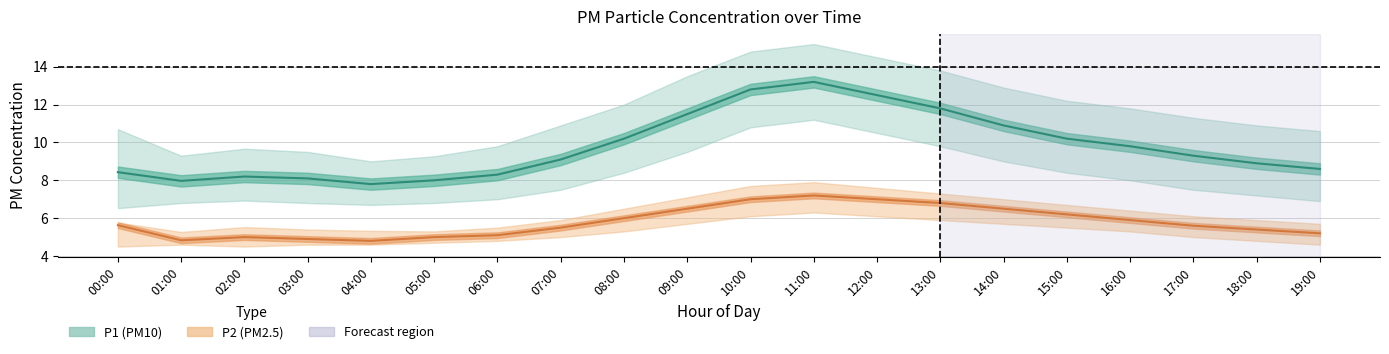

True or false: P1_upper and P1 cross at least once.

False